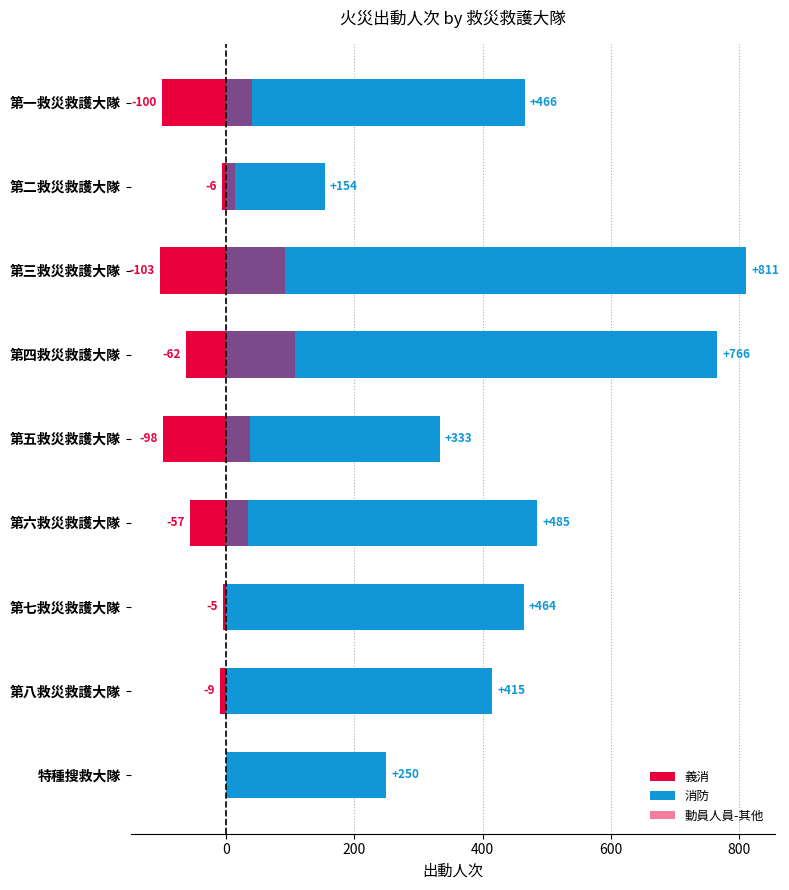

Reading right to left, what are all the values shown in this chart?

義消: 0	-9	-5	-57	-98	-62	-103	-6	-100
消防: 250	415	464	485	333	766	811	154	466
動員人員-其他: 0	0	0	34	37	108	92	14	41